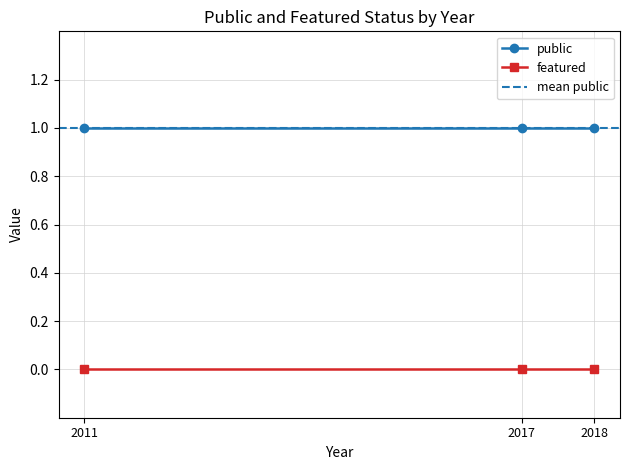

Is it true that public equals 1 at 2017?

True